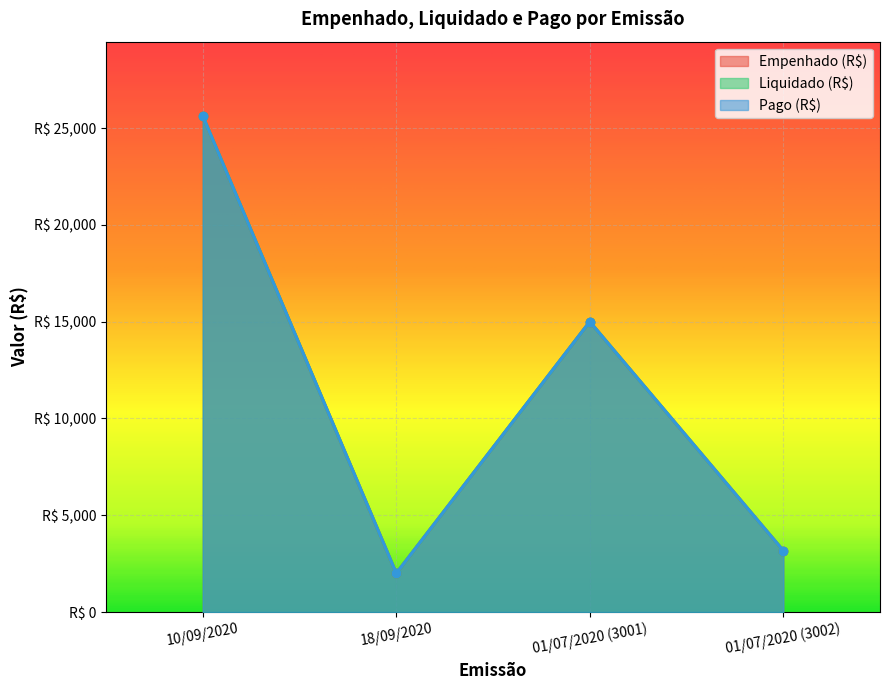

What is the difference between the maximum and minimum values in the Pago (R$) series?

23623.2